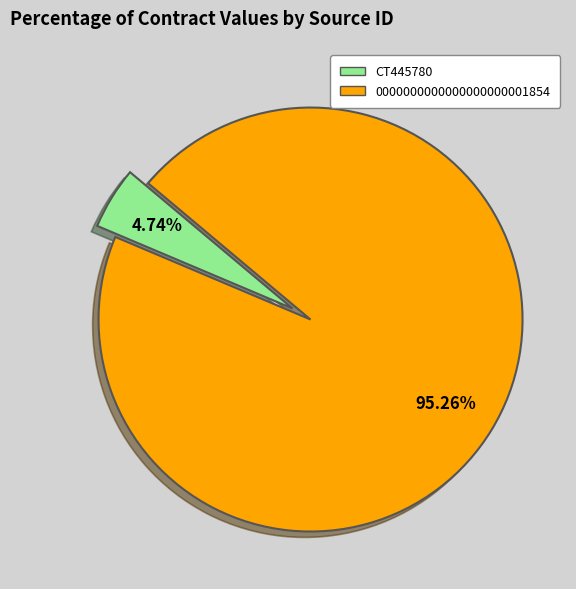

To the nearest percent, what is the average slice percentage?

50%